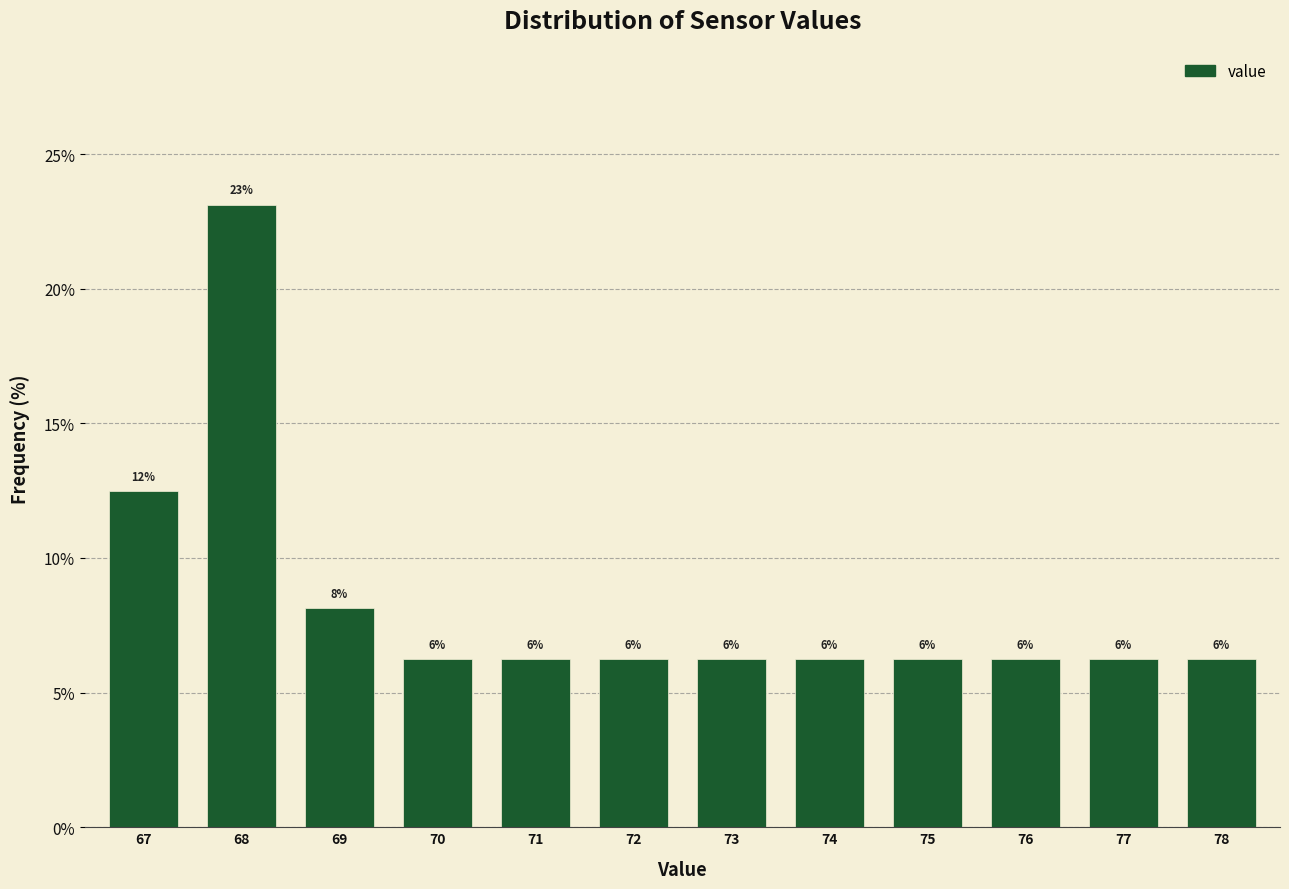

Are the bars horizontal?

No